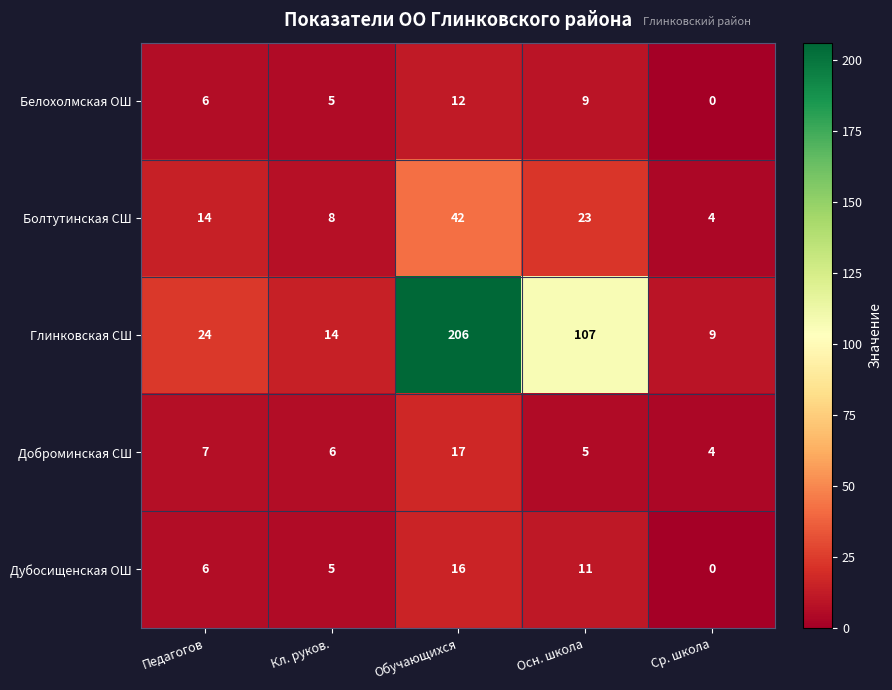

At which category is the sum across all series the highest?

Обучающихся